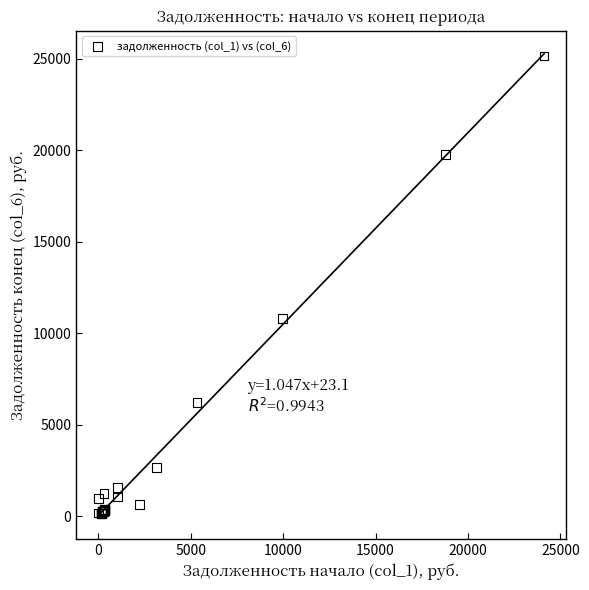

What Y value in the scatter plot is closest to 12653?

10805.9